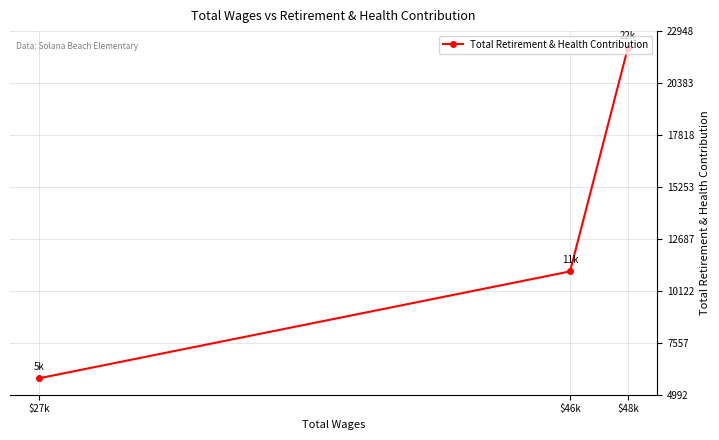

What is the value of the 1st point from the left?

5808